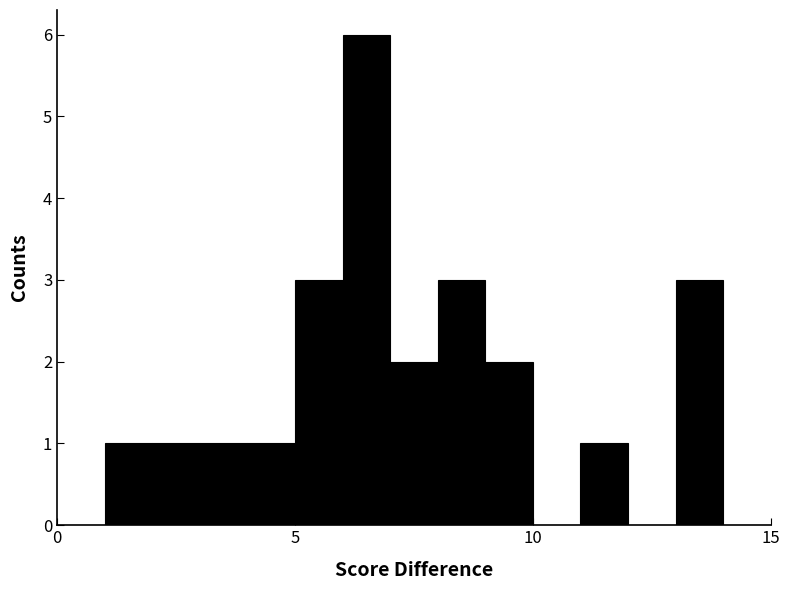

Read against the x-axis, roughly where is the centre of the tallest bar?

6.5